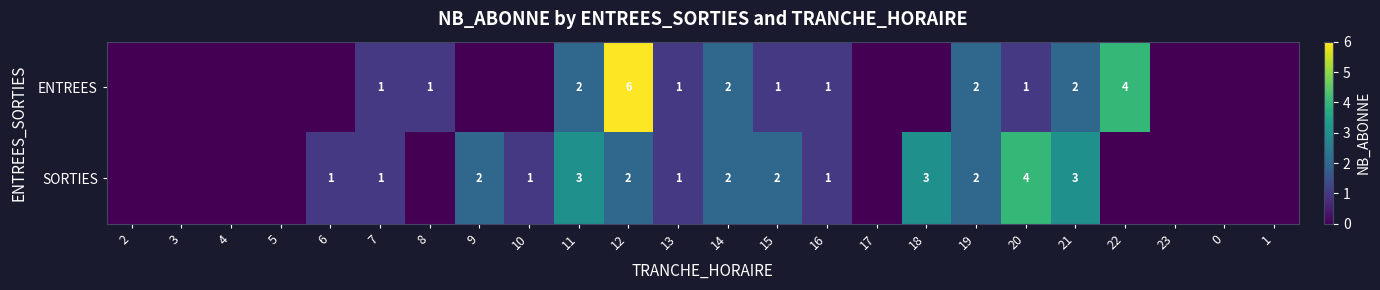

The ENTREES series shows 3 at 11. True or false?

False